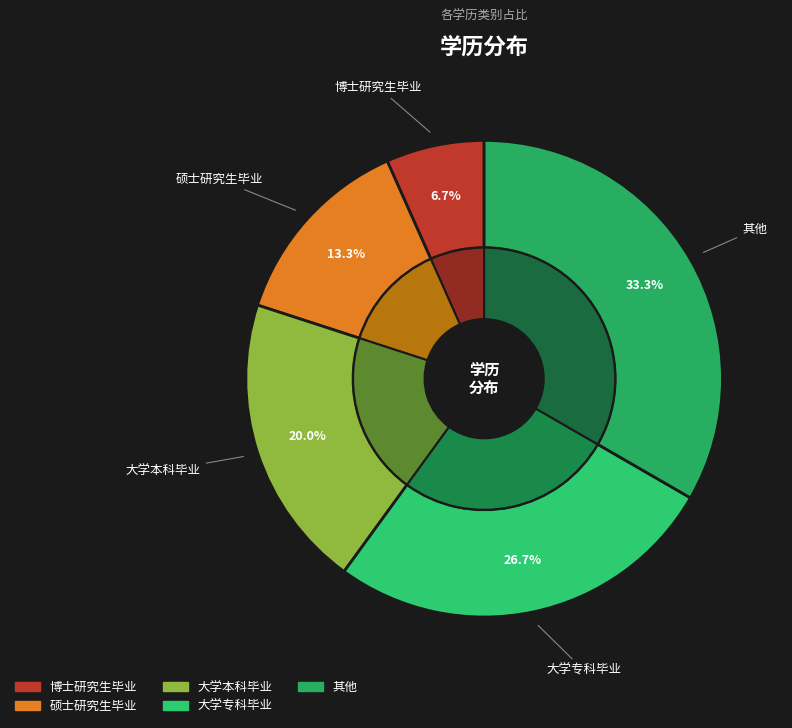

Do 硕士研究生毕业 and 大学专科毕业 together represent more than half of the pie?

No